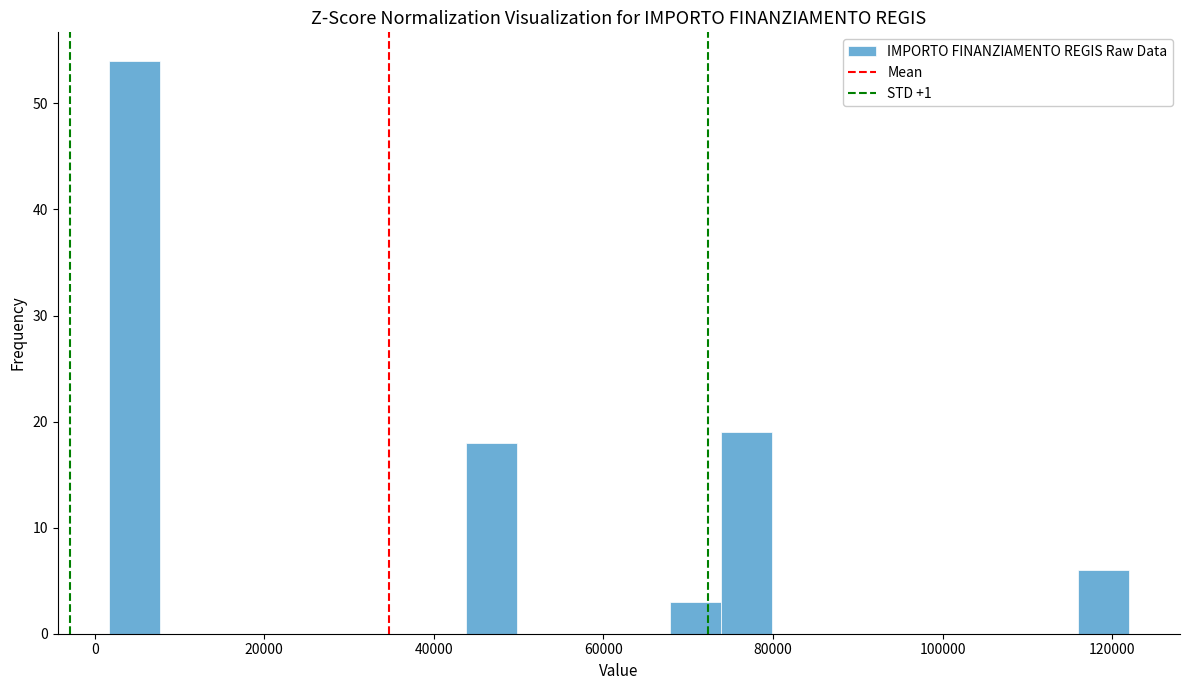

Around what value on the x-axis is the tallest bar? Give the approximate position of its centre, as read against the axis.

4000